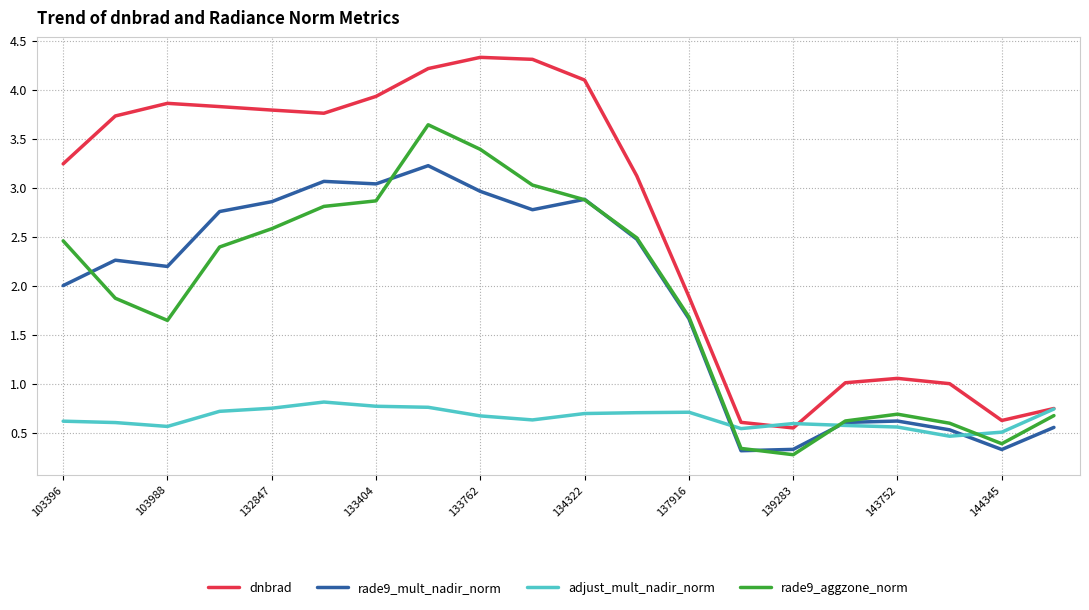

Which series has the widest spread of values?

dnbrad